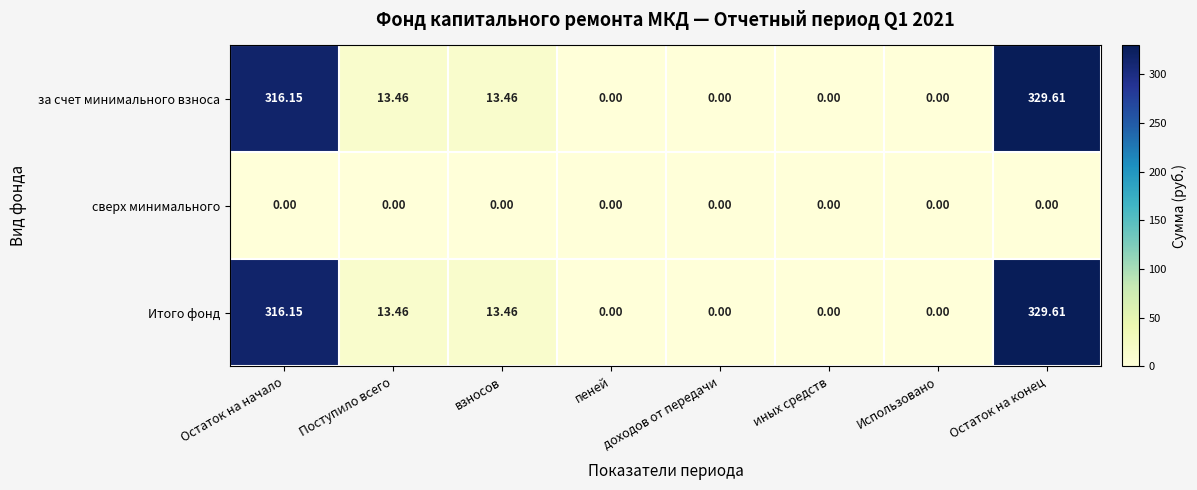

Which category has the highest value in the за счет минимального взноса series?

Остаток на конец